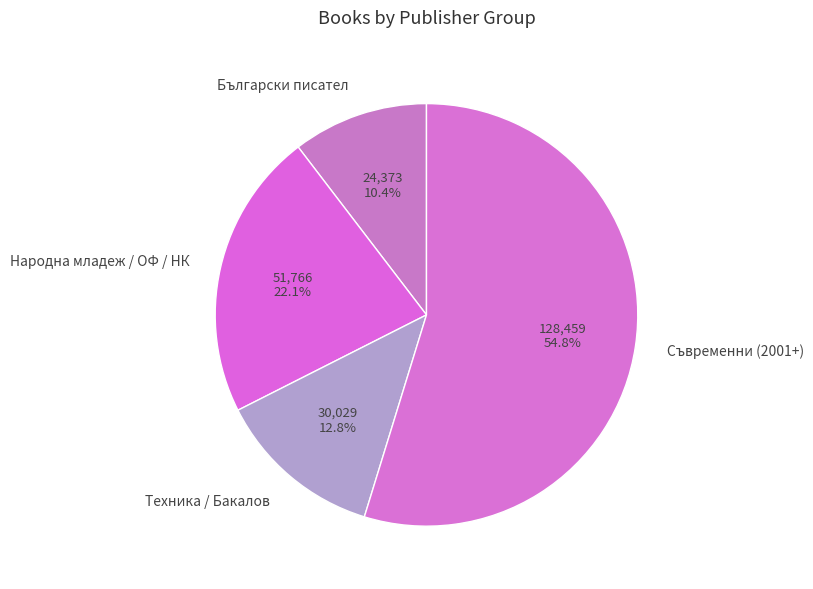

What percentage is NOT represented by Техника / Бакалов?

87.2%